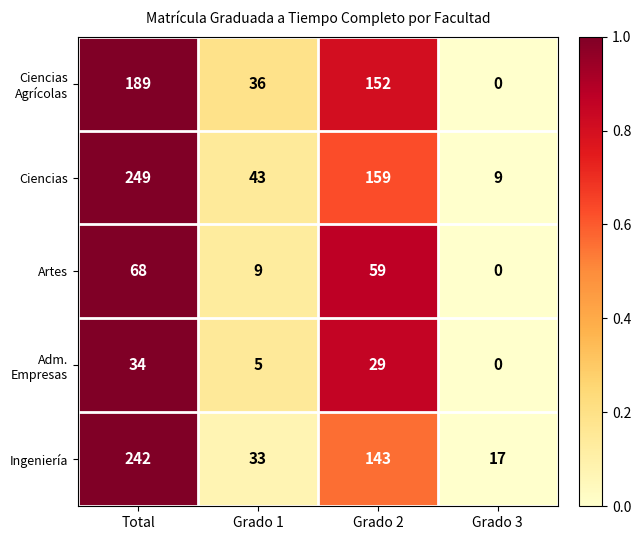

Count the number of categories in the chart.

4